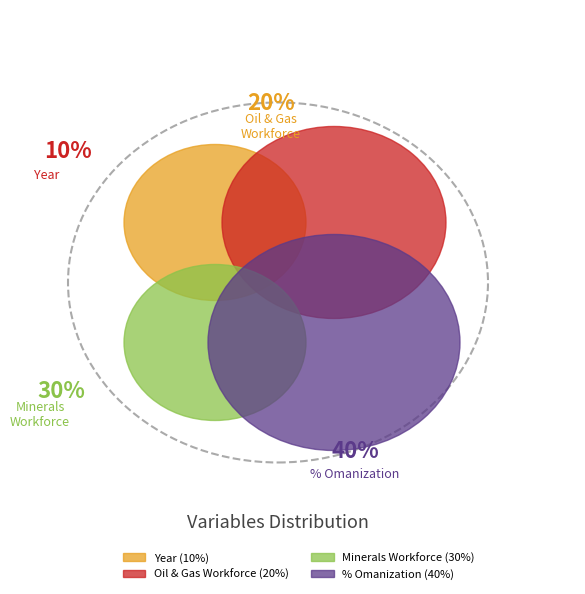

Do % Omanization and Workforce in oil and gas sector together represent more than half of the pie?

Yes